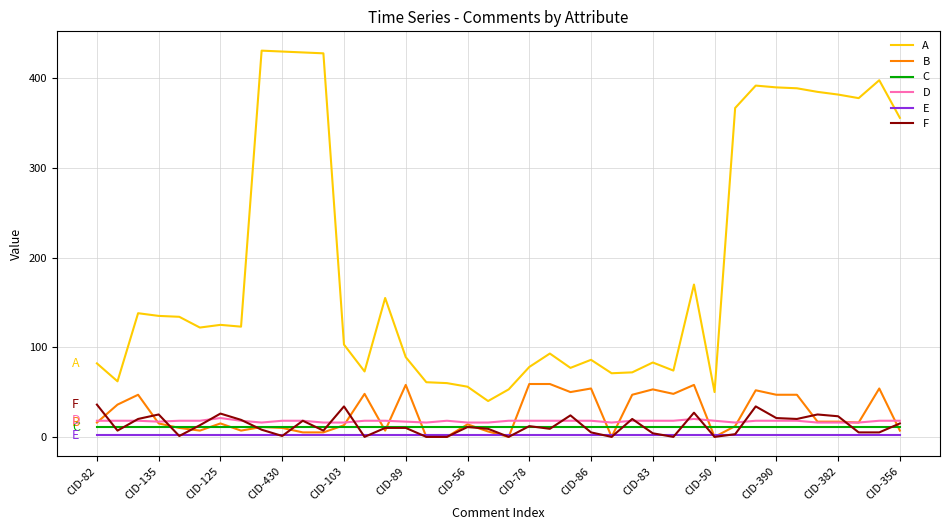

At how many categories does at least one series exceed 193?

13